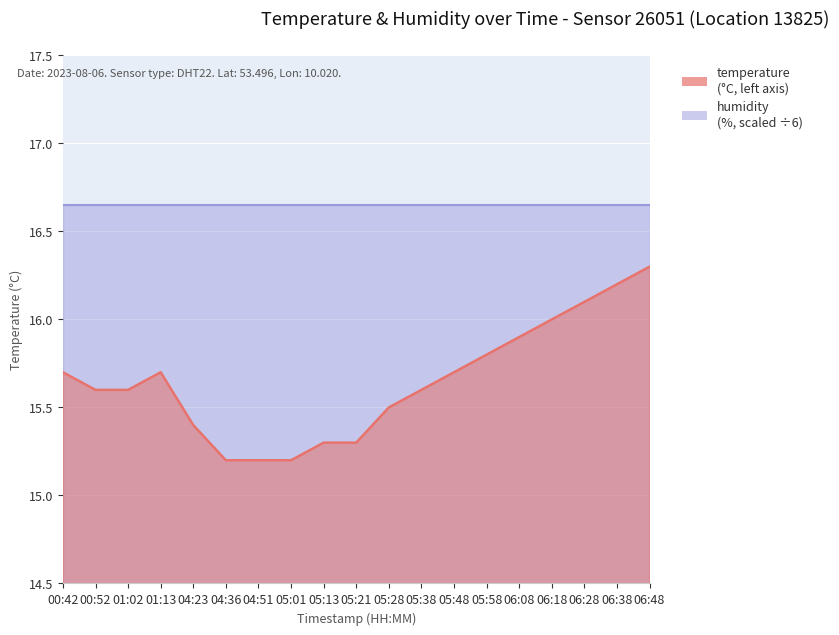

True or false: the data shows 15.4 at 04:23.

True